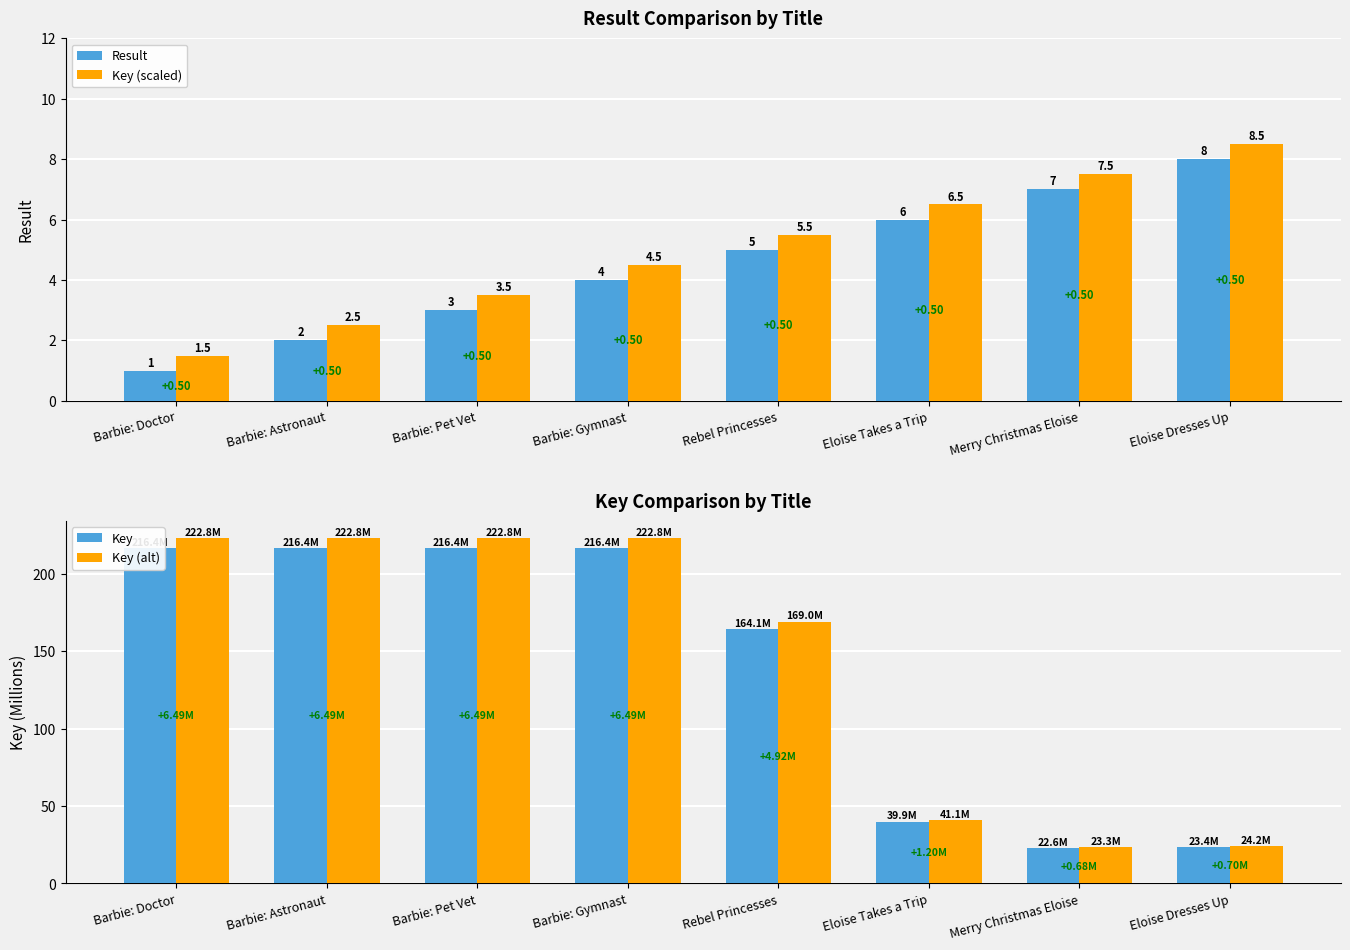

At Barbie: Gymnast, list the series in order from smallest to largest.

Result, Key (scaled), Key, Key (alt)